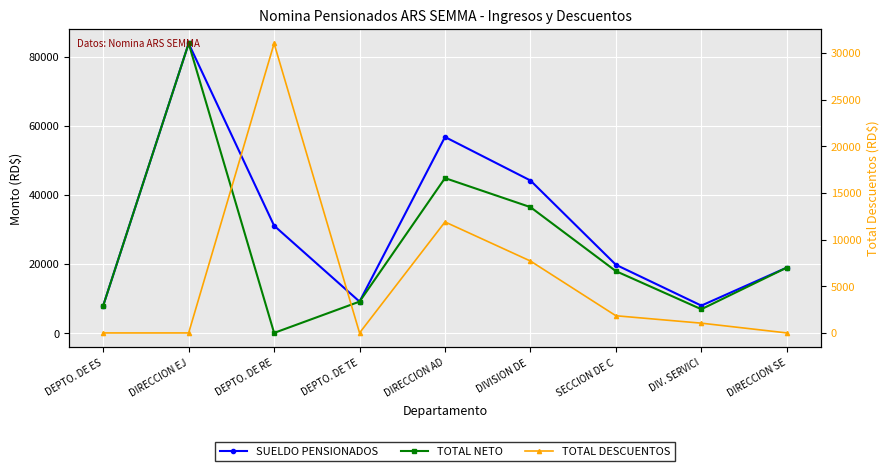

Rank the categories by SUELDO PENSIONADOS value from highest to lowest.

DIRECCION EJ, DIRECCION AD, DIVISION DE , DEPTO. DE RE, SECCION DE C, DIRECCION SE, DEPTO. DE TE, DEPTO. DE ES, DIV. SERVICI